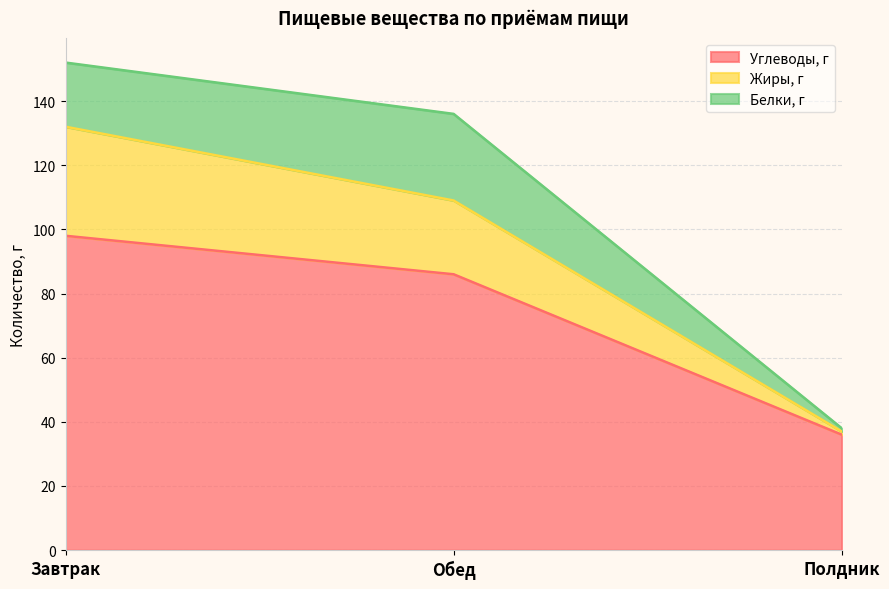

List the labels in order of Жиры, г value, largest first.

Завтрак, Обед, Полдник